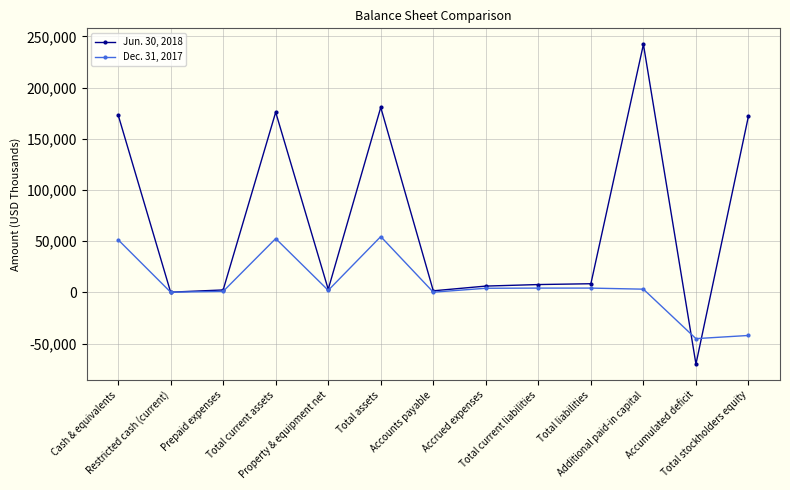

Which series has the largest range (max minus min)?

Jun. 30, 2018